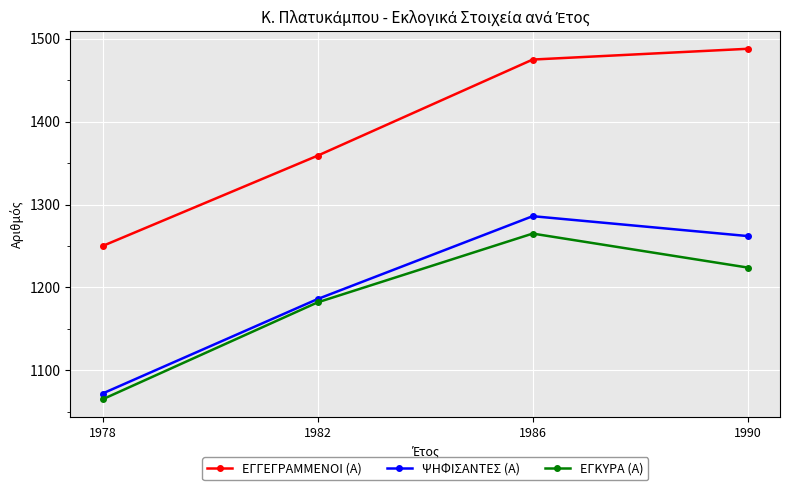

What is the minimum value shown in the chart?

1065